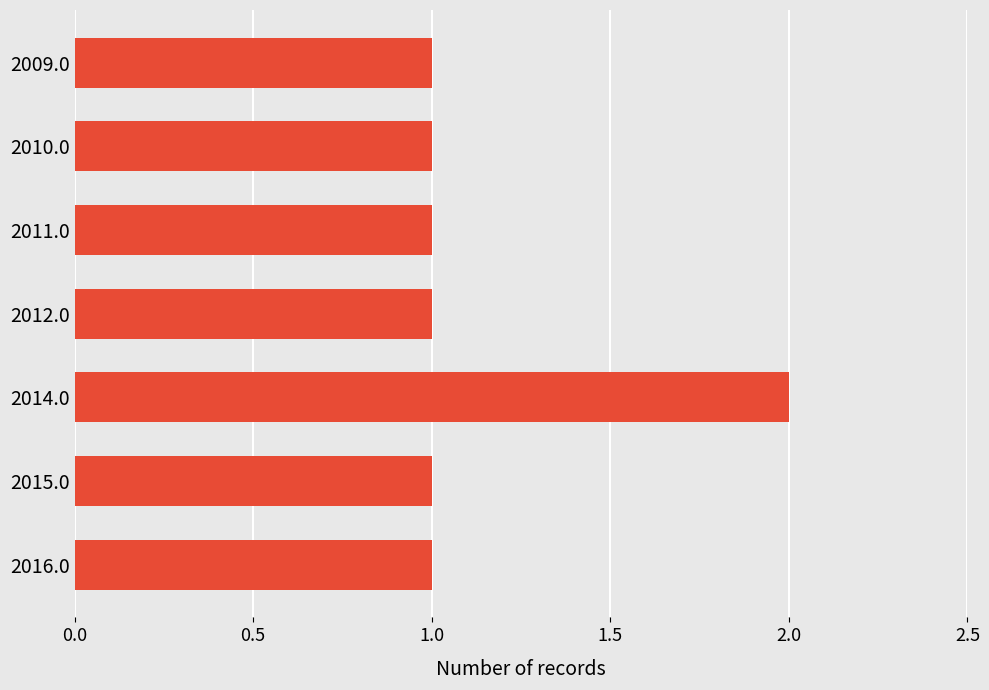

What is the minimum value shown in the chart?

1